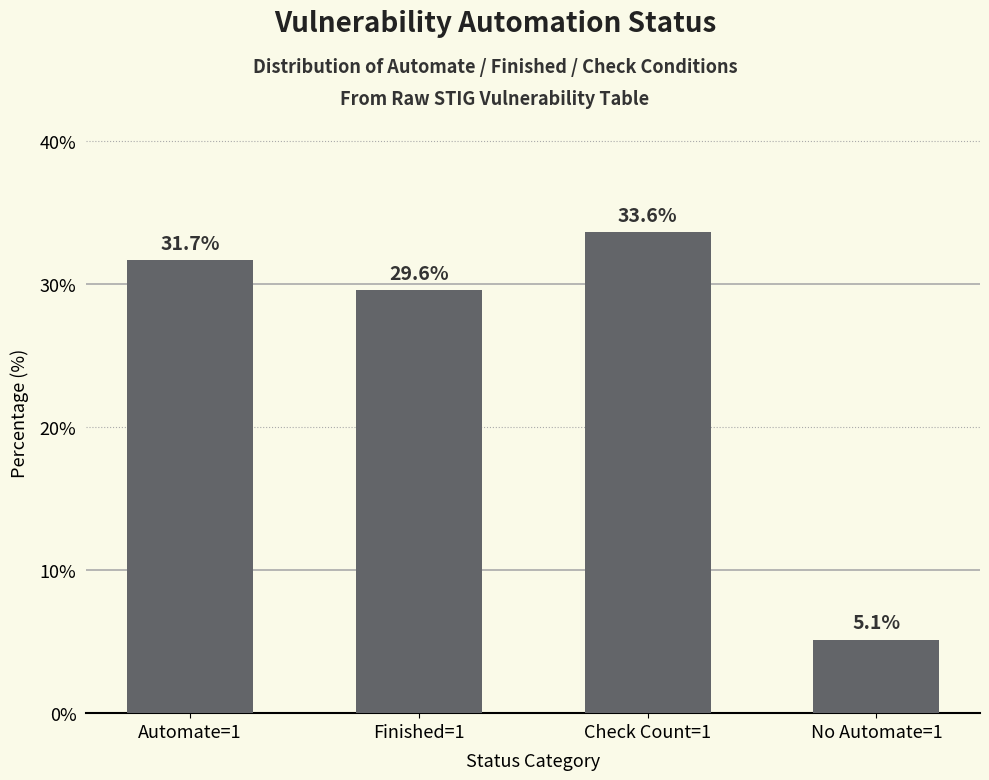

What is the value of the 2nd bar from the left?

29.6